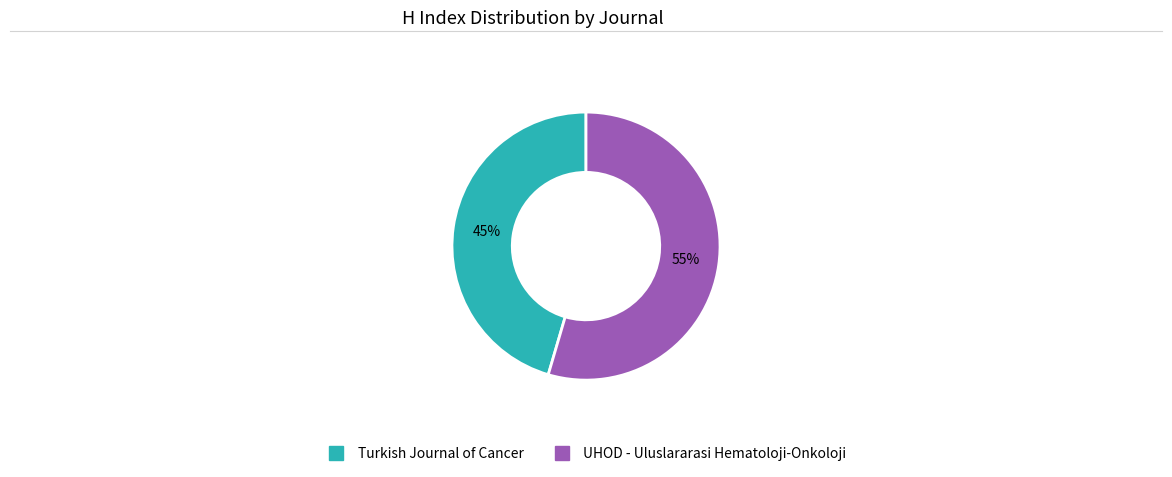

Approximately how many times larger is the value at UHOD - Uluslararasi Hematoloji-Onkoloji compared to Turkish Journal of Cancer?

1.2